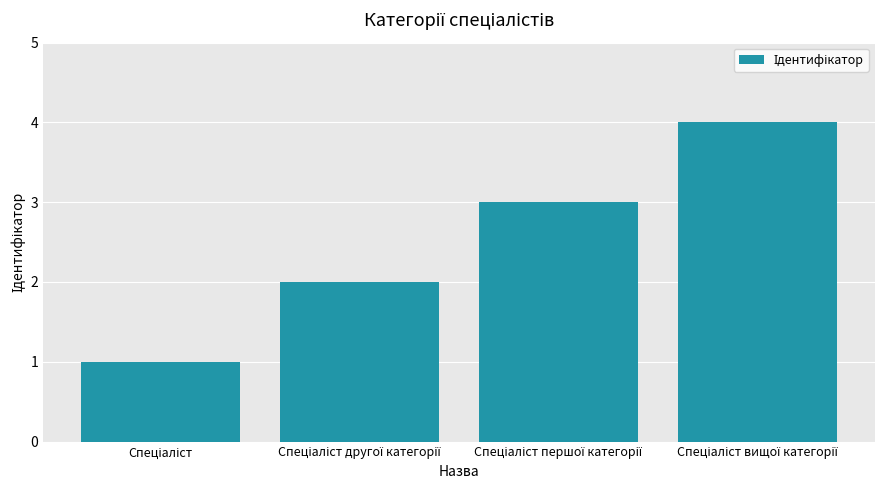

What is the difference between the maximum and minimum values?

3